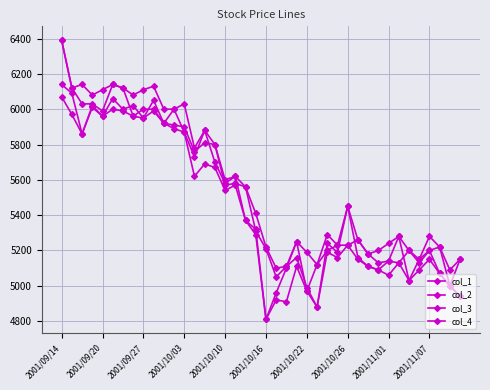

Where do col_4 and col_1 first cross each other?

2001/10/22 and 2001/10/26